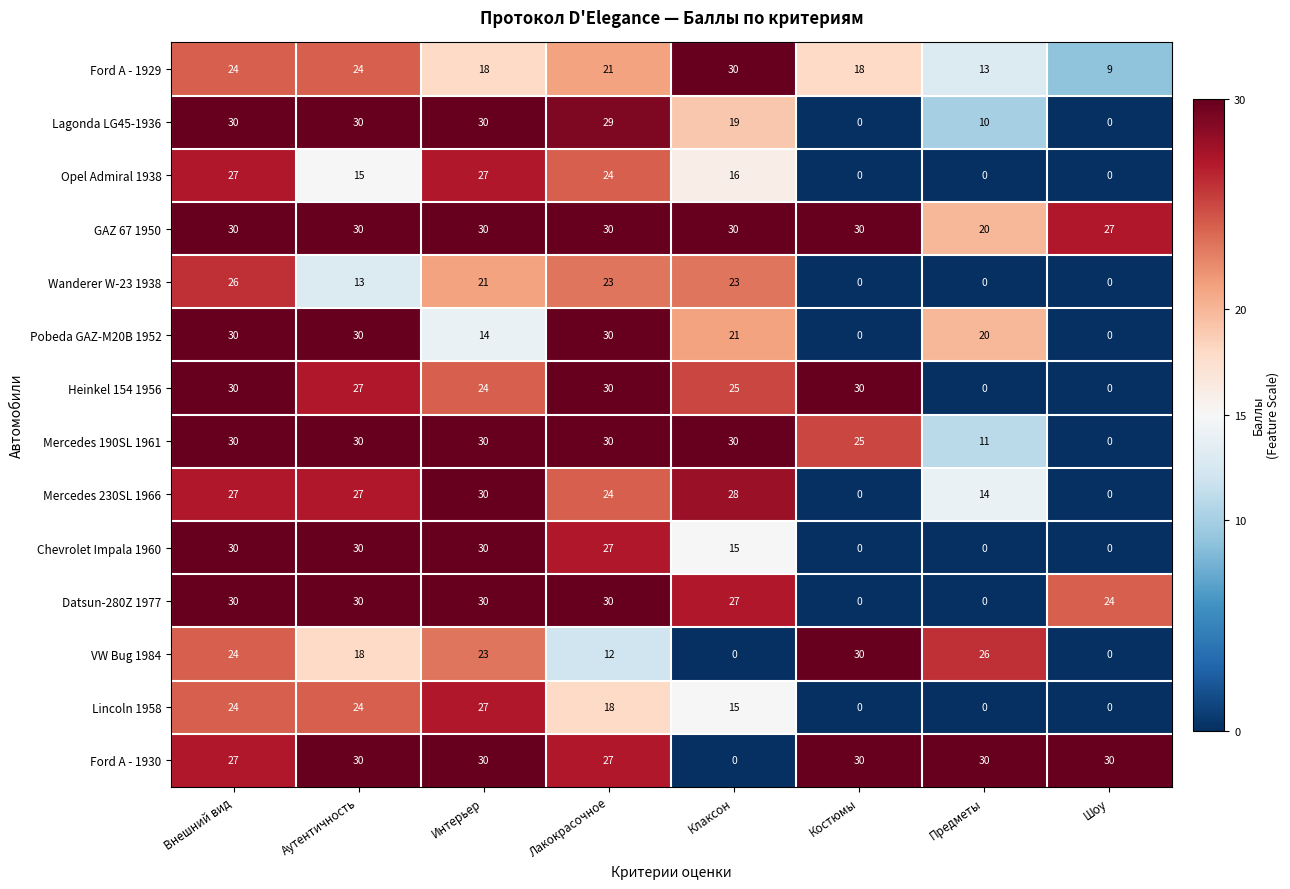

Is it true that Lagonda LG45-1936 equals 30 at Интерьер?

True